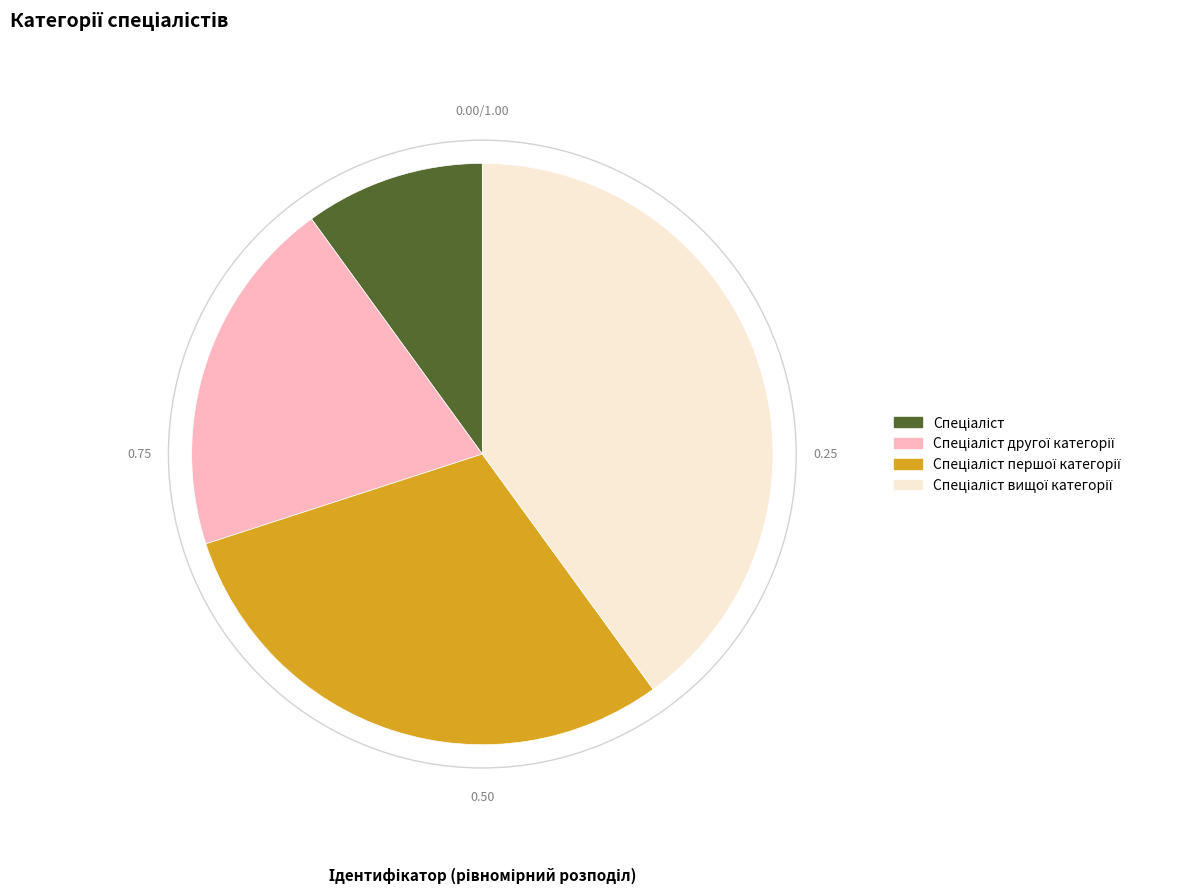

Is there a majority slice in this chart?

No